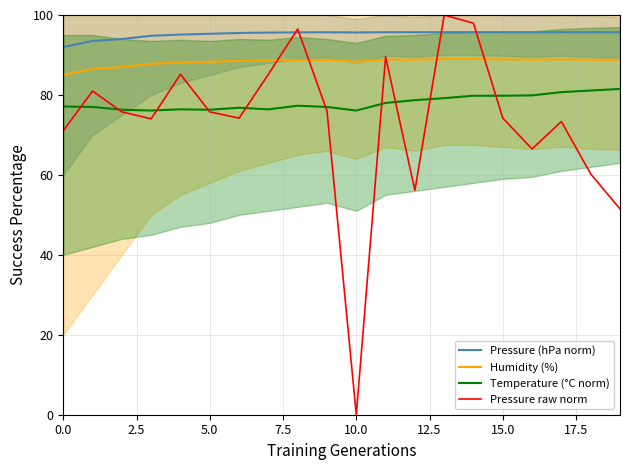

True or false: Humidity (%) has a value of 148.0 at 5.0.

False